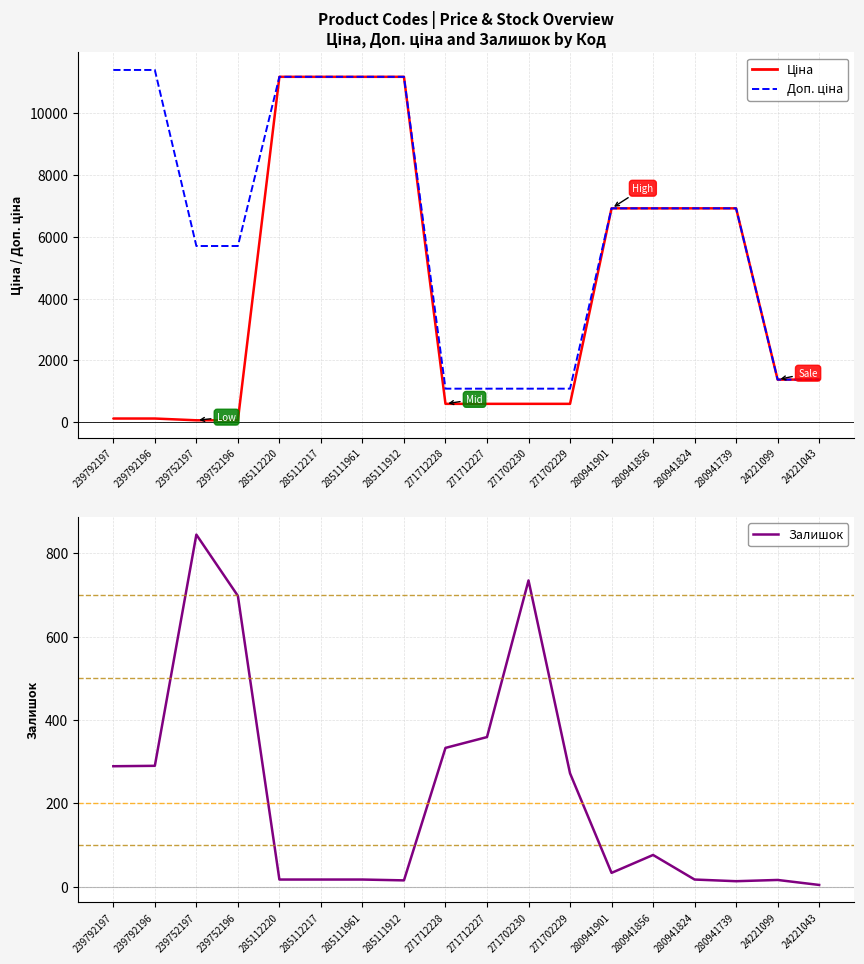

The Залишок series shows 4.0 at 24221043. True or false?

True